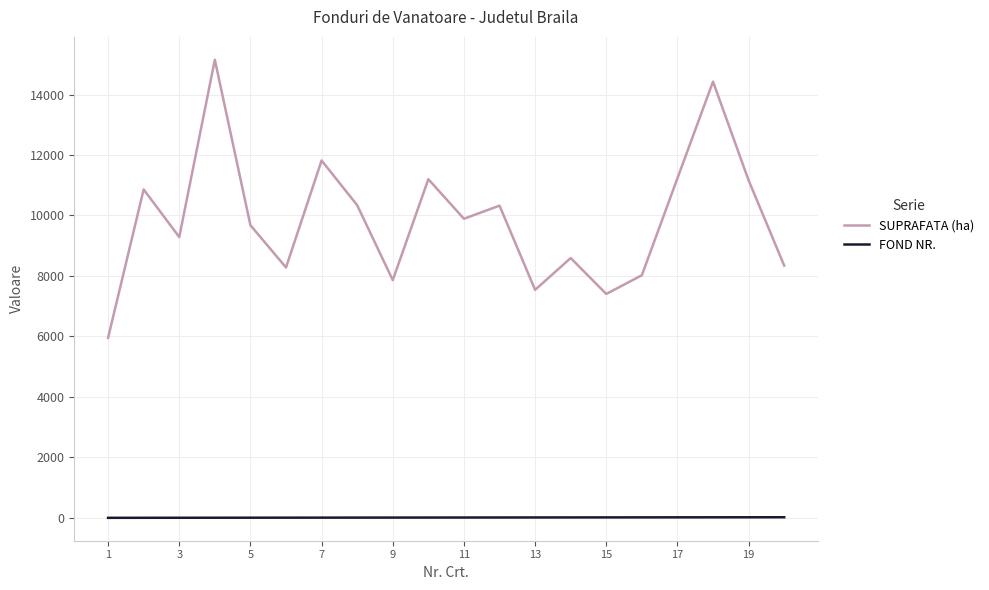

Is this an area chart (filled region under the line)?

No